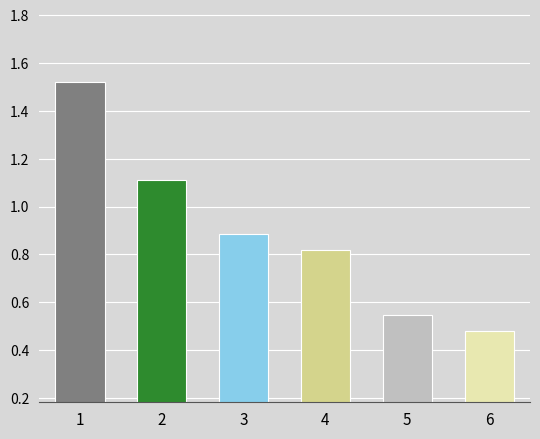

Count the values in the range 0 to 1.

4